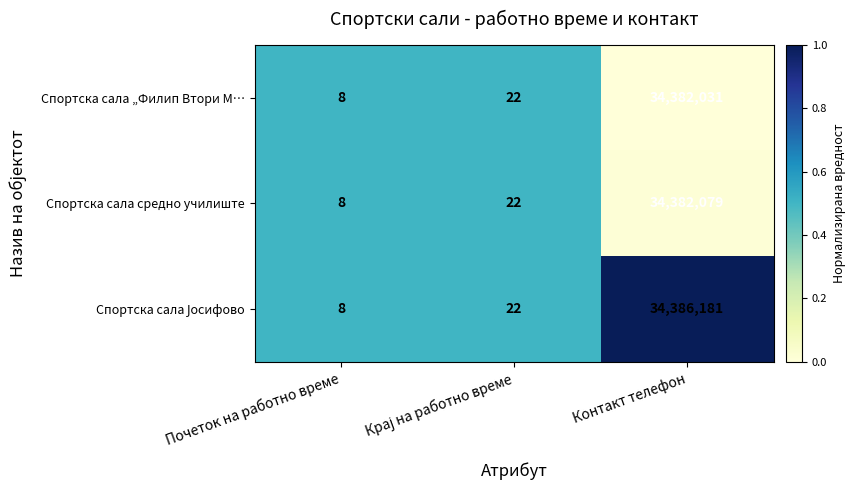

Count the number of data series in this chart.

3